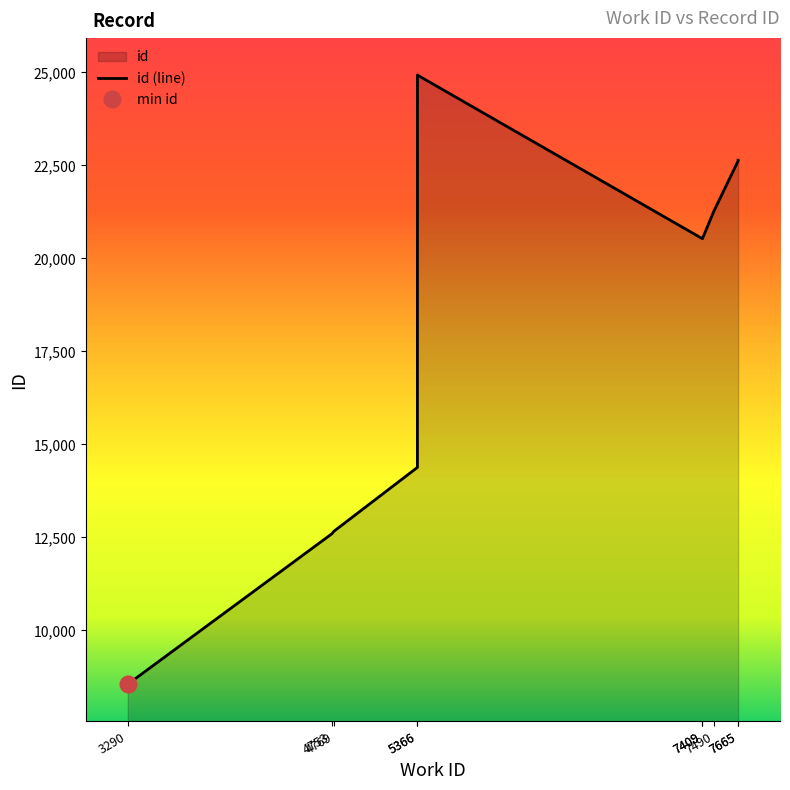

The value at 5366 is 7796. True or false?

False